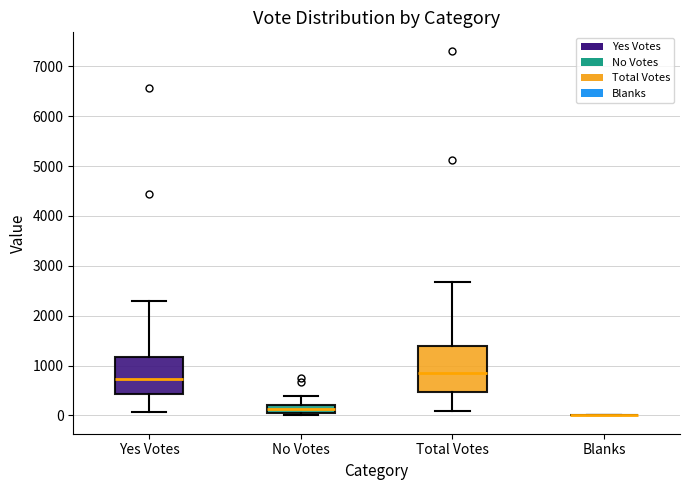

Reading left to right, read every box against the y-axis: the position of its median line, the range the box covers, and the ends of its whiskers. The values are not printed on the chart, so give them approximately, as read against the axis.

Yes Votes: median 700, box 400 to 1200, whiskers 100 to 2300
No Votes: median 100 (inside the box), box 100 to 200, whiskers 0 to 400
Total Votes: median 900, box 500 to 1400, whiskers 100 to 2700
Blanks: box collapsed to a line at 0, whiskers 0 to 0